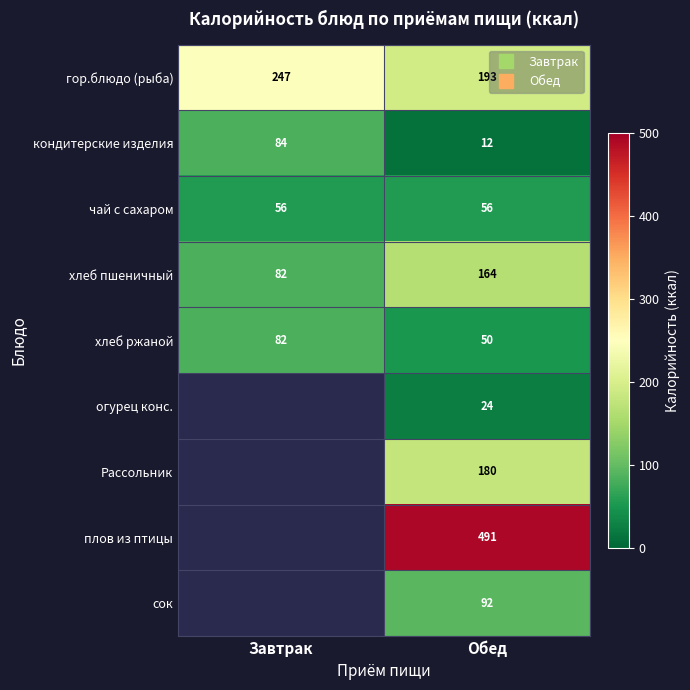

Rank the categories by кондитерские изделия value from lowest to highest.

Обед, Завтрак